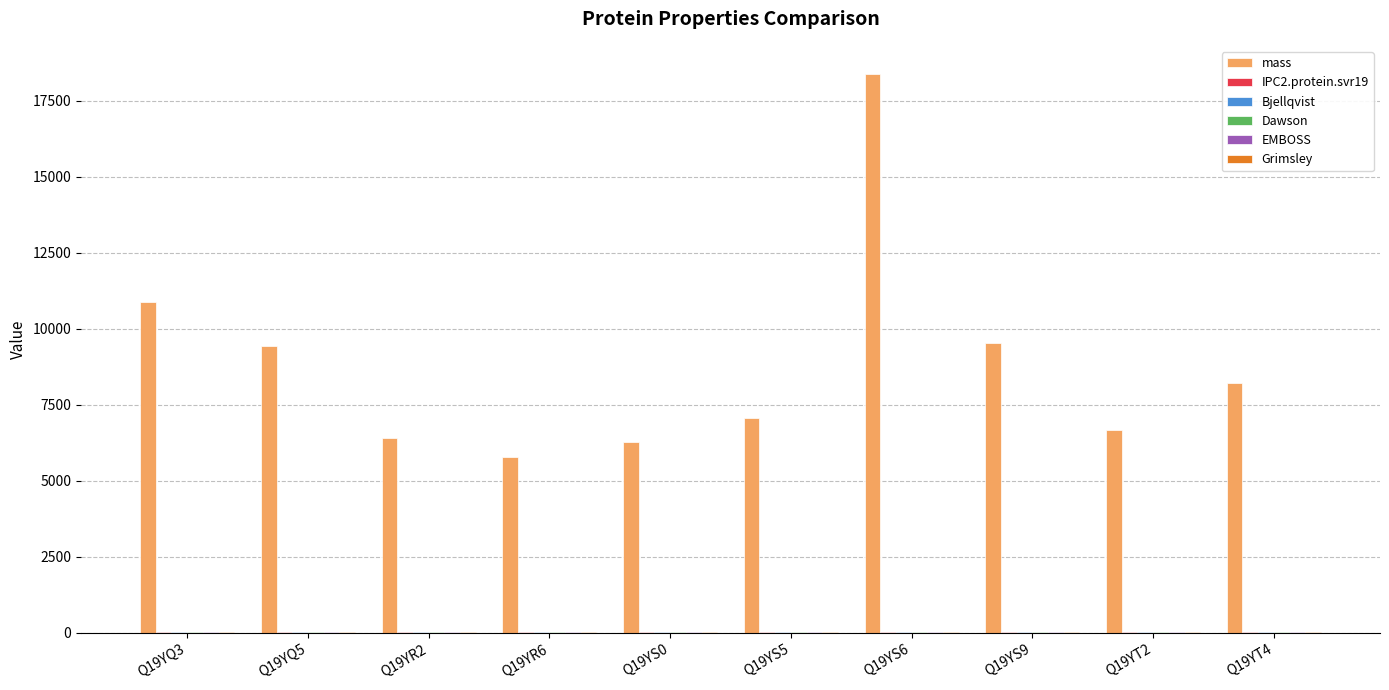

The mass series shows 6278.5 at Q19YS0. True or false?

True